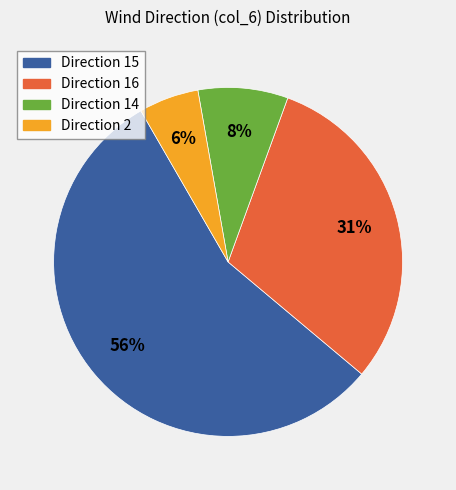

To the nearest percent, what is the average slice percentage?

25%